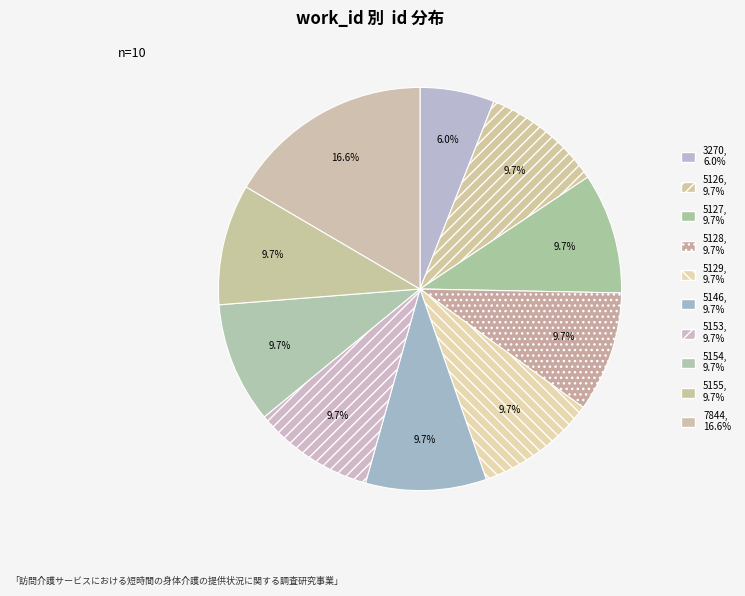

To the nearest percent, what is the combined percentage of 5155 and 5128?

19%